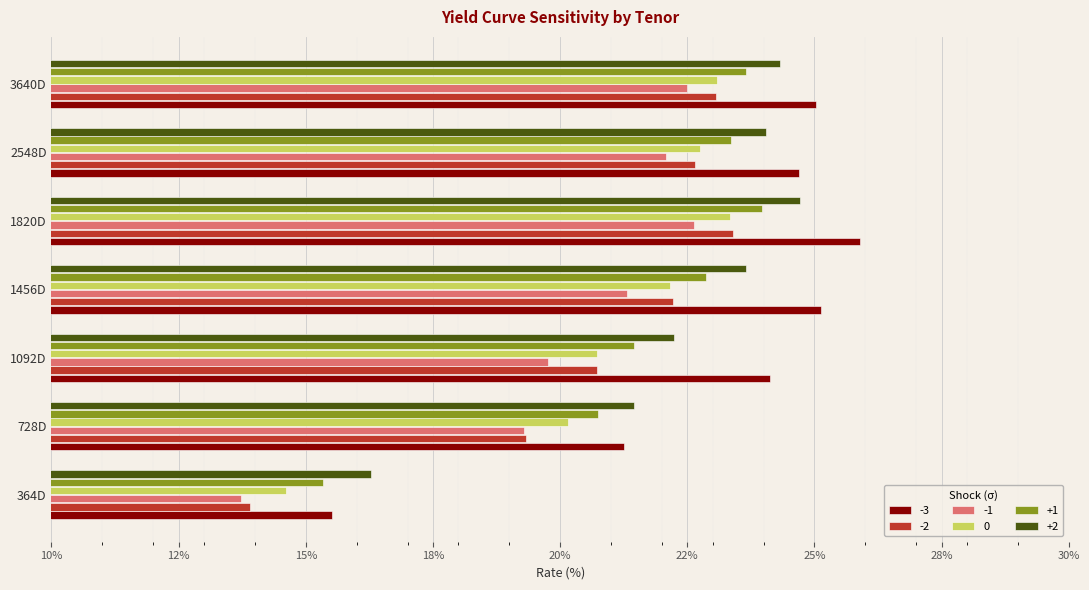

Between 364D and 1092D, which series saw the biggest shift?

-3